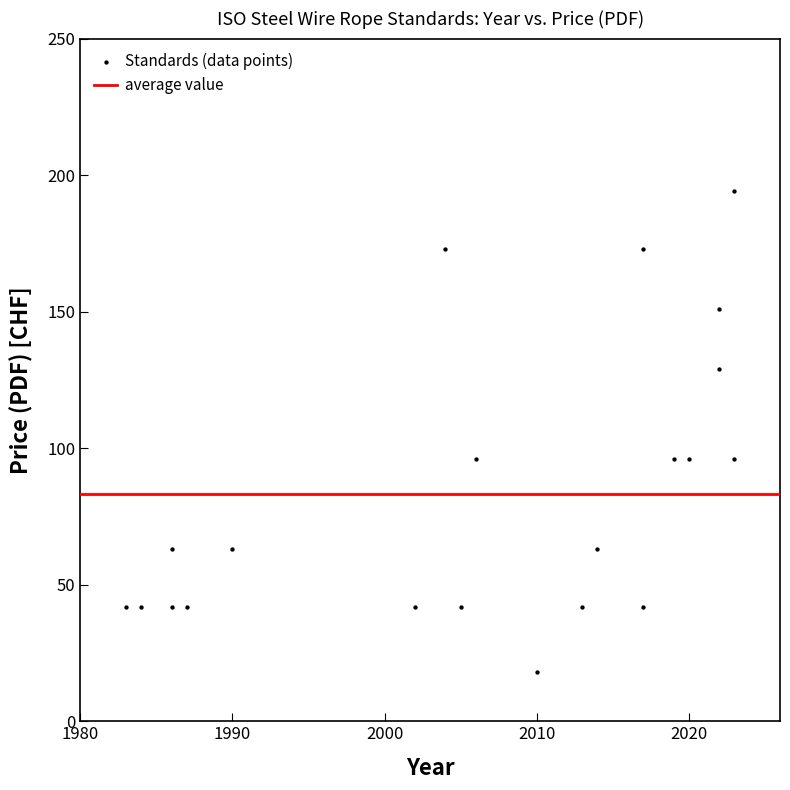

What is the range of X values (max minus min)?

40